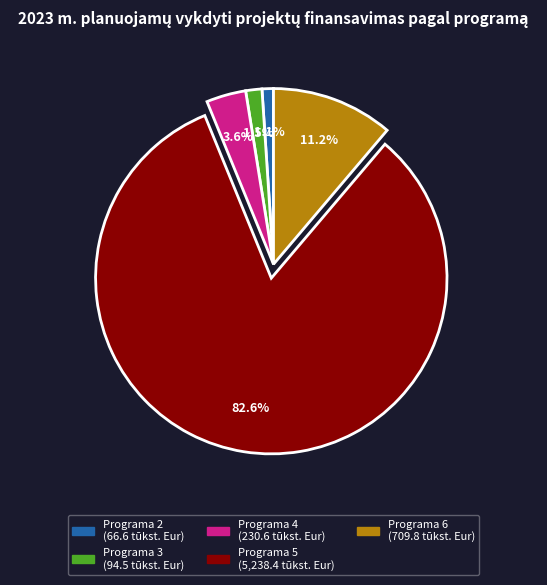

Does any single category account for the majority?

Yes